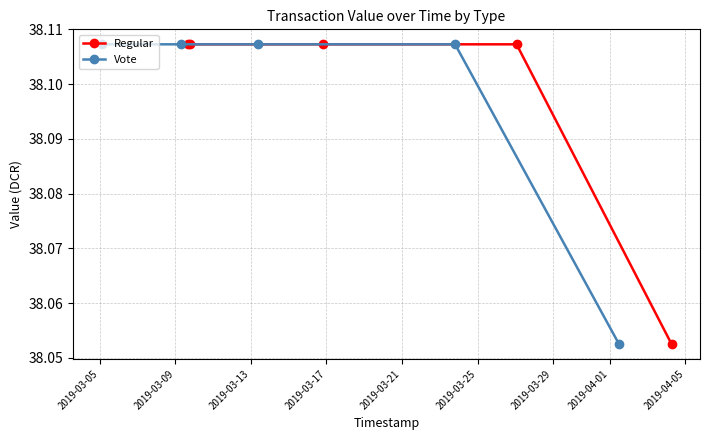

True or false: Vote has more than 1 interior local peaks.

False